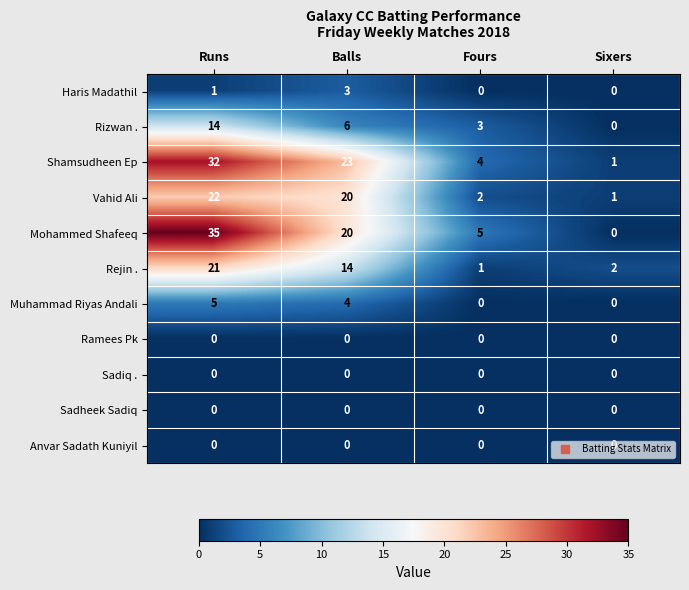

At which label does Mohammed Shafeeq reach its minimum?

Sixers